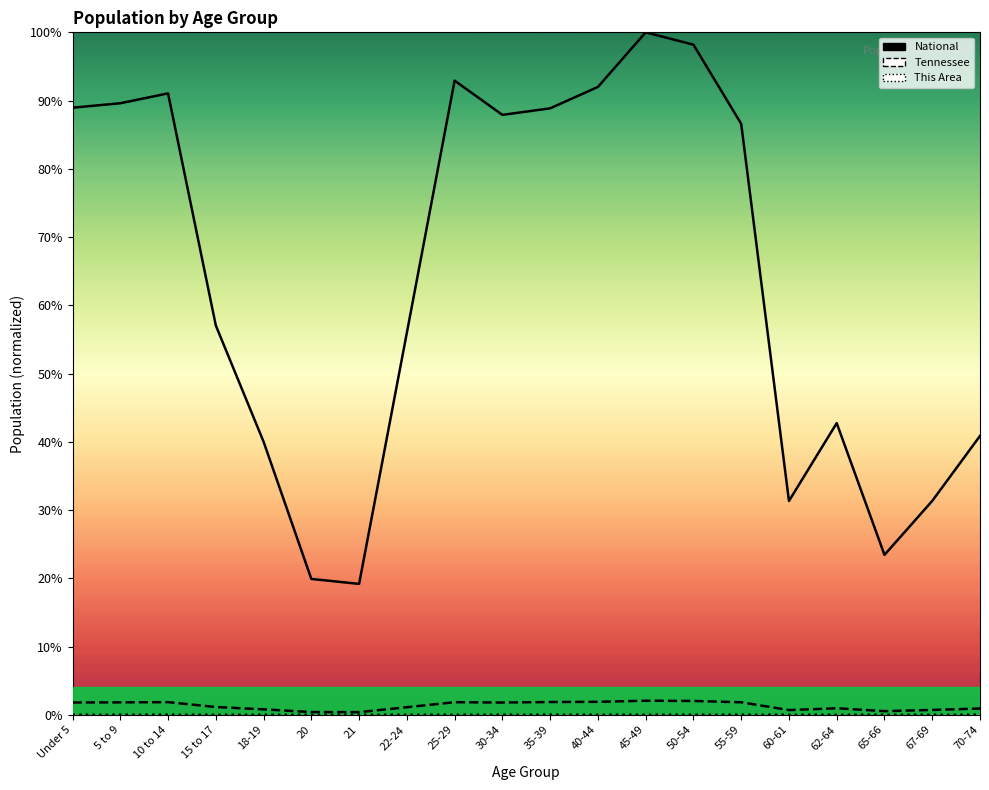

Which series changed the most between 22-24 and 45-49?

National